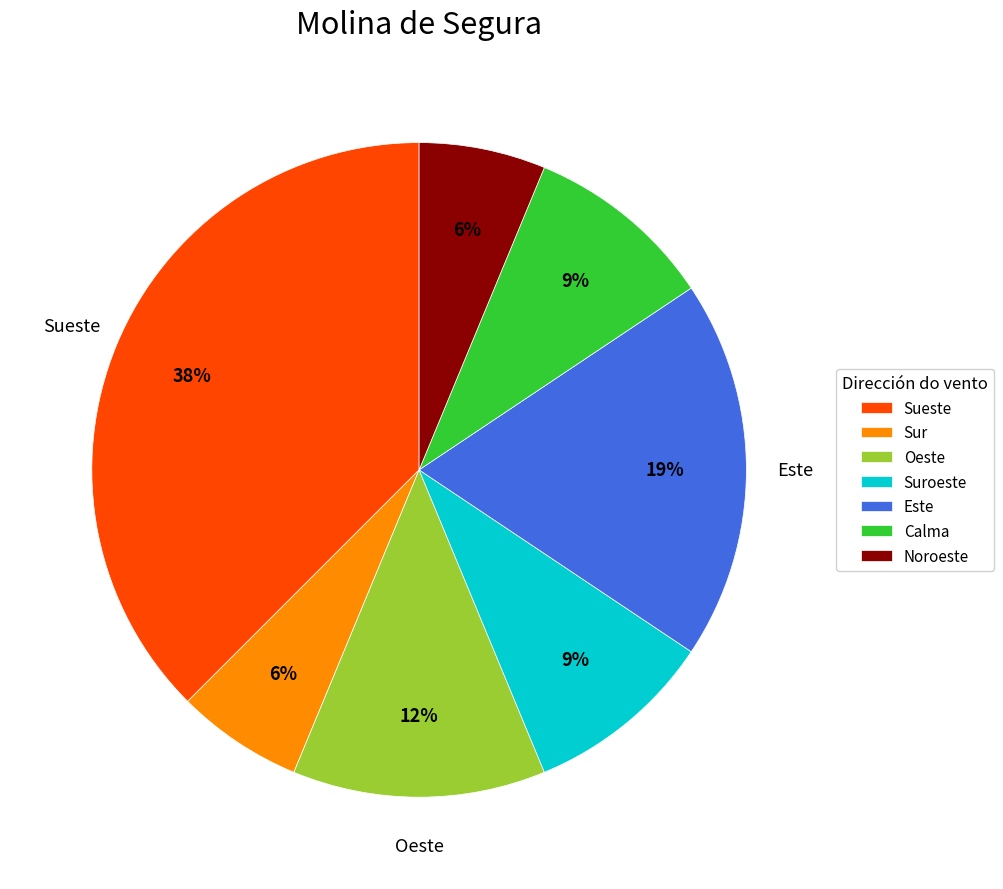

Which has a higher value, Noroeste or Calma?

Calma